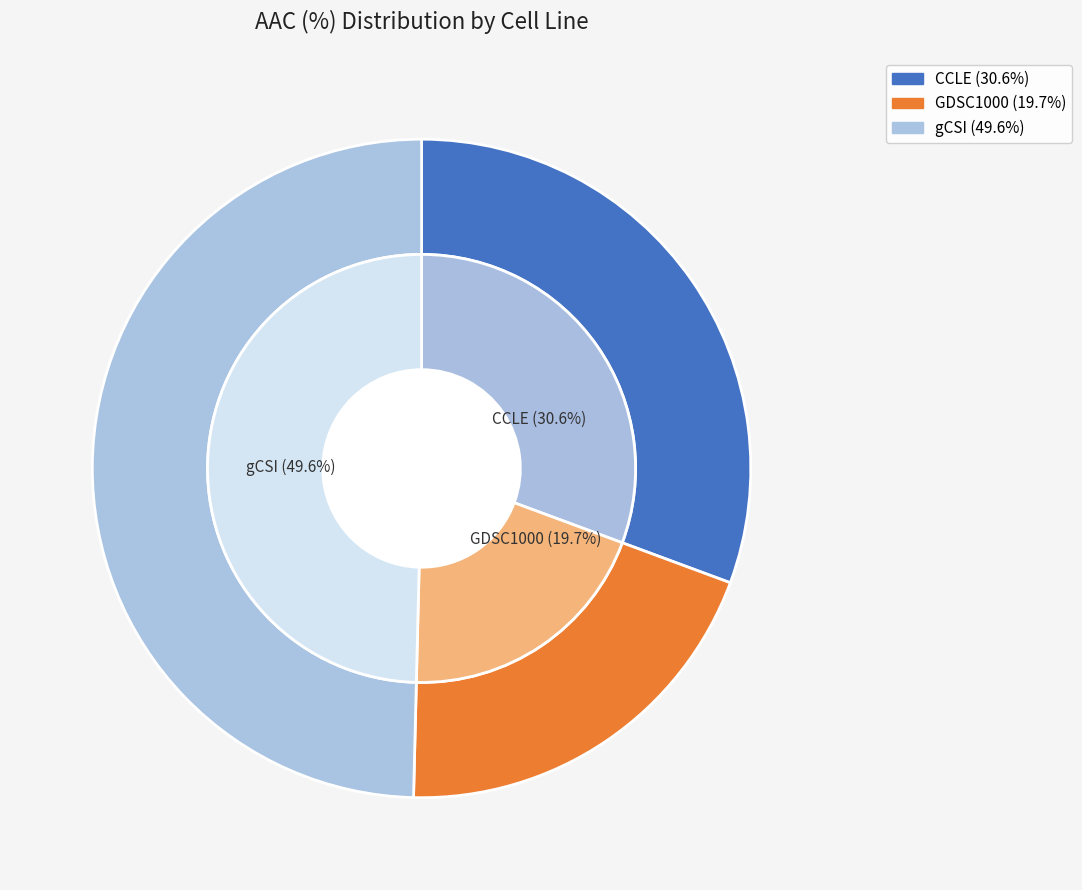

Count the number of slices in the pie.

3